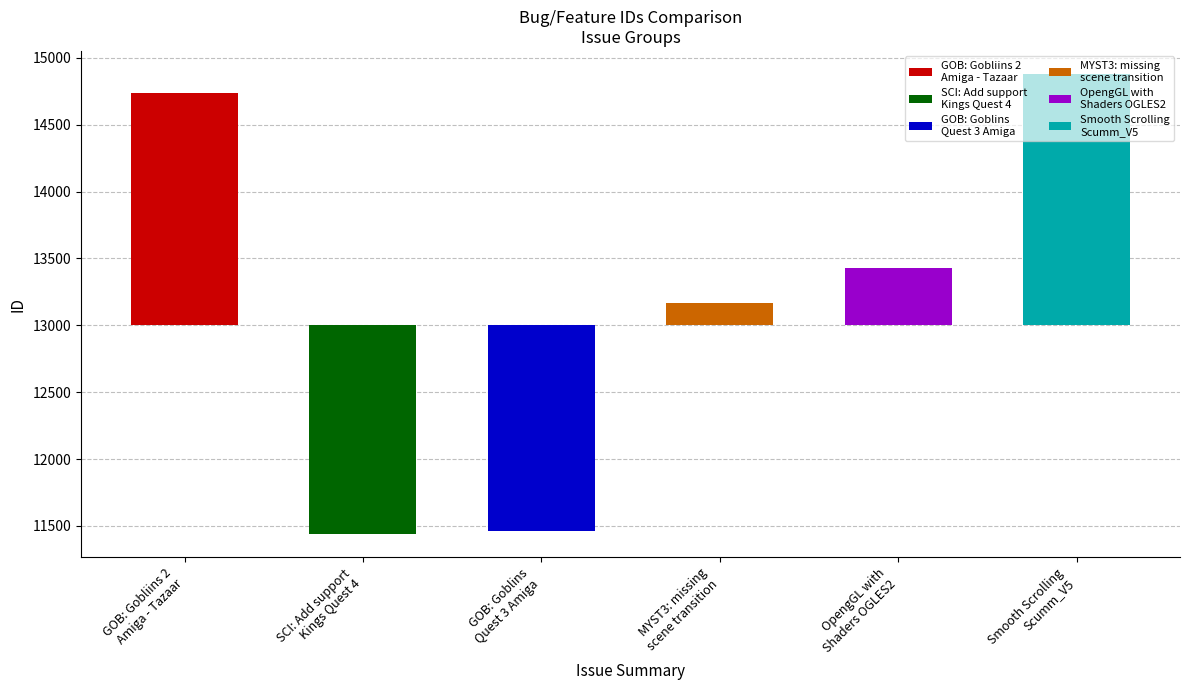

What is the difference between the maximum and minimum values?

3441